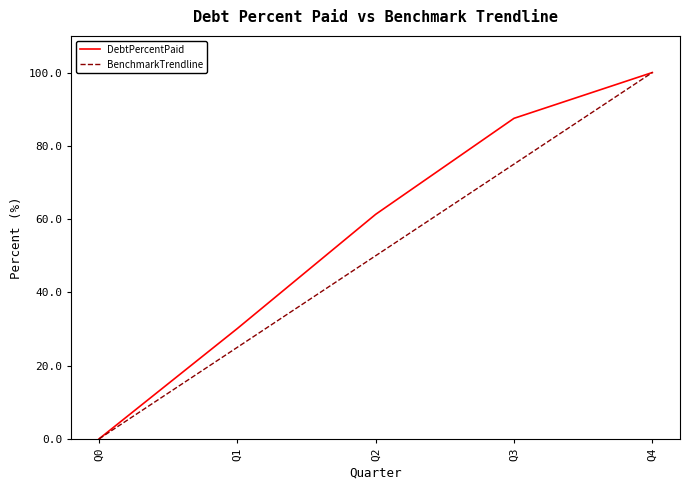

The BenchmarkTrendline series shows 104.3 at Q3. True or false?

False